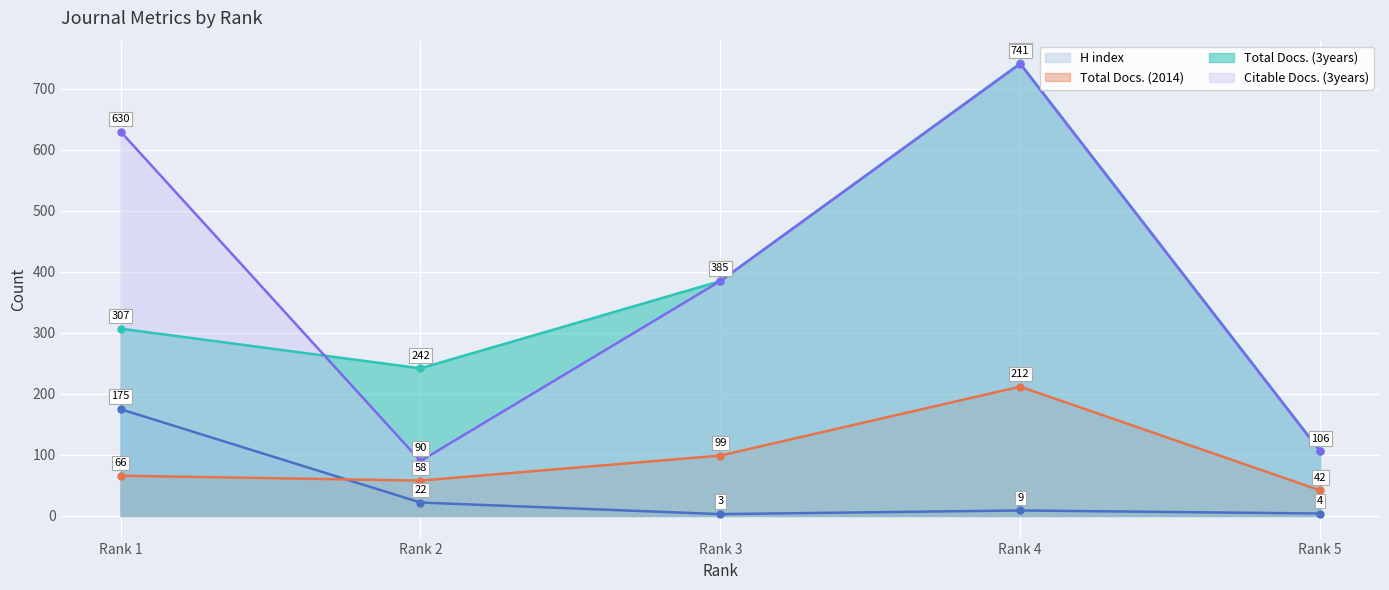

What is the maximum value for Total Docs. (3years)?

742